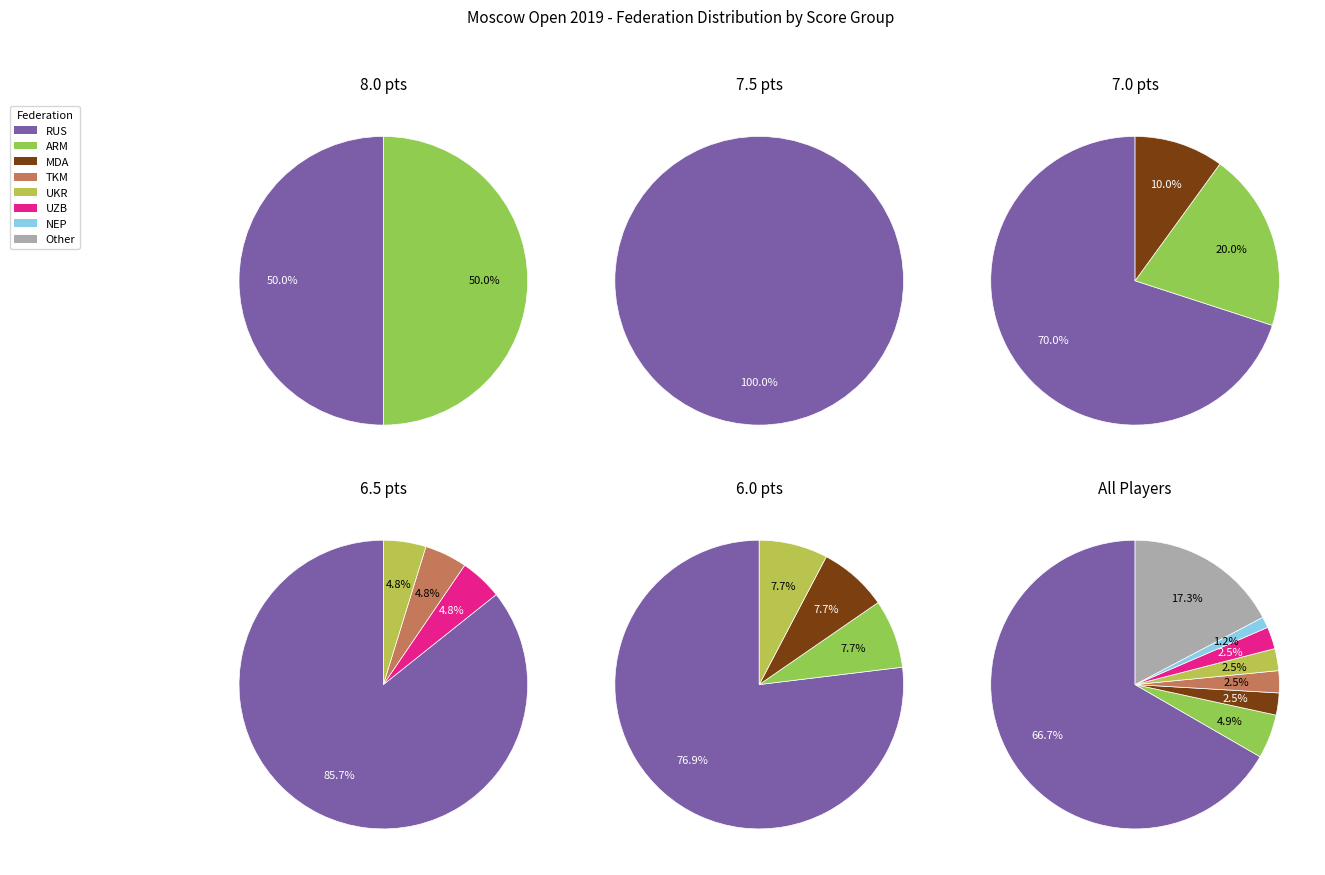

To the nearest percent, what is the difference between the largest and smallest slice percentages?

65%